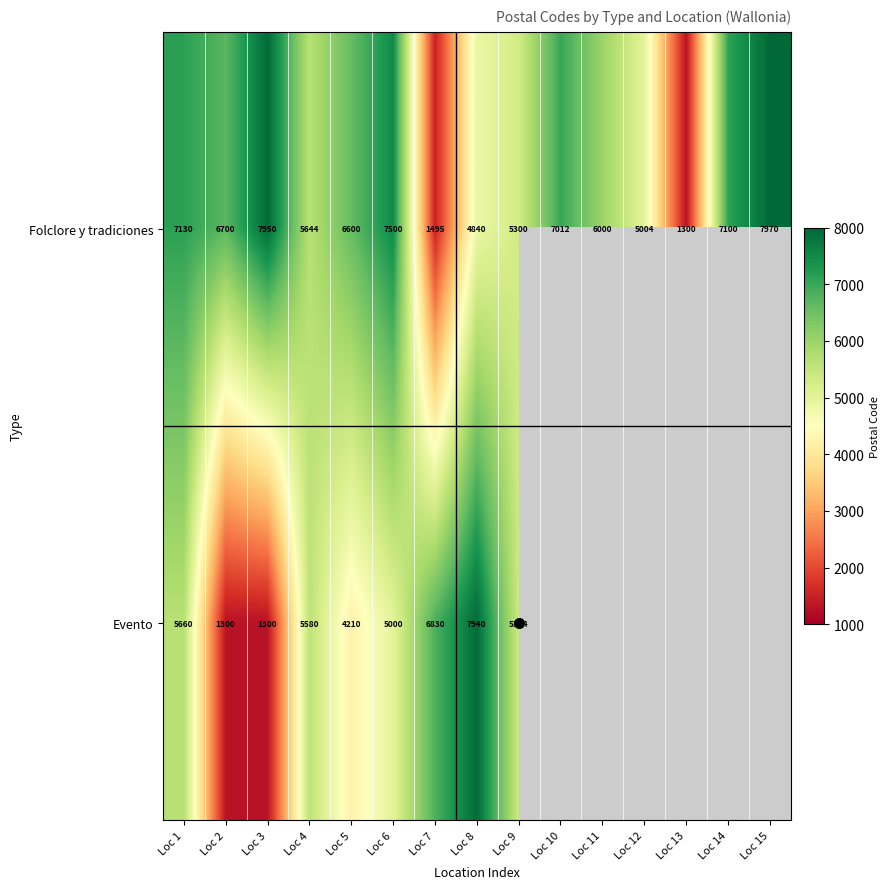

What is the difference between the maximum and minimum values in the Folclore y tradiciones series?

6670